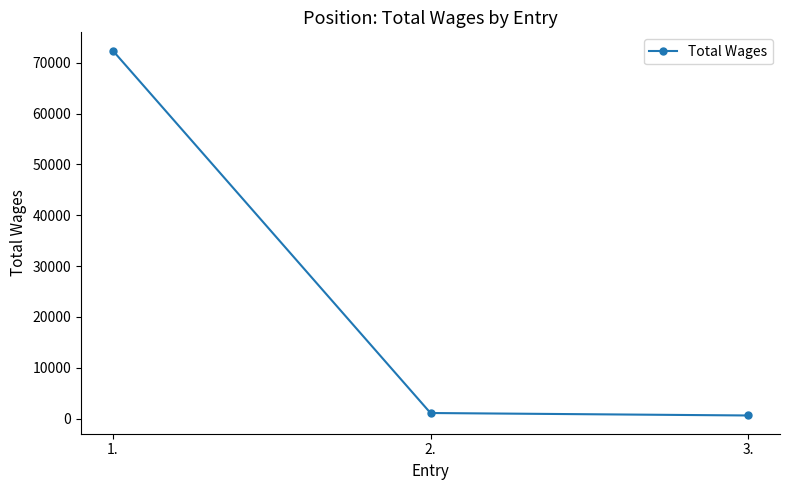

Reading left to right, transcribe all the data shown in this chart.

72371	1126	642